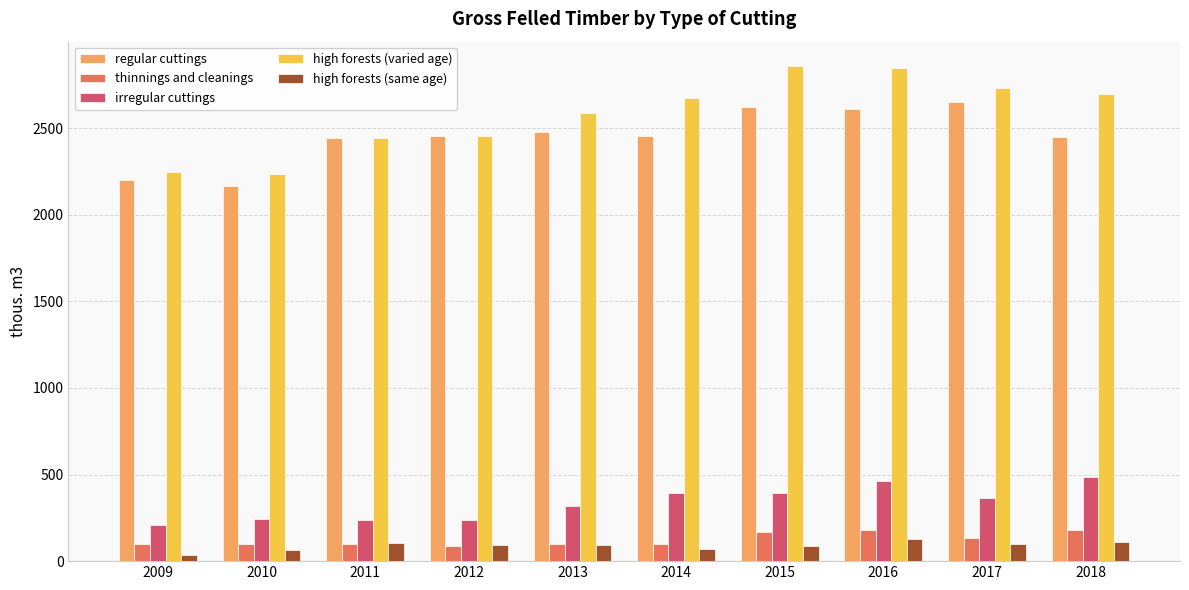

At which label is high forests (varied age) closest to 2545?

2013